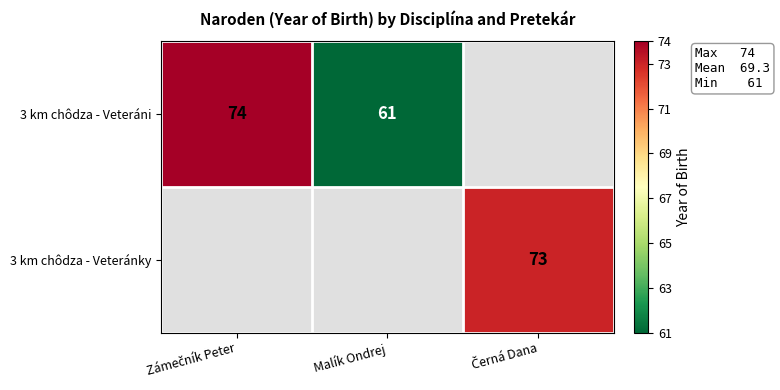

Is it true that 3 km chôdza - Veteráni equals 61 at Malík Ondrej?

True